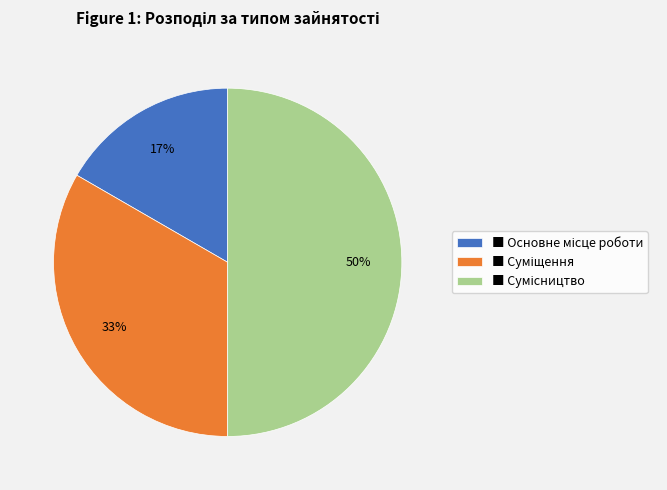

How many segments does this pie chart have?

3